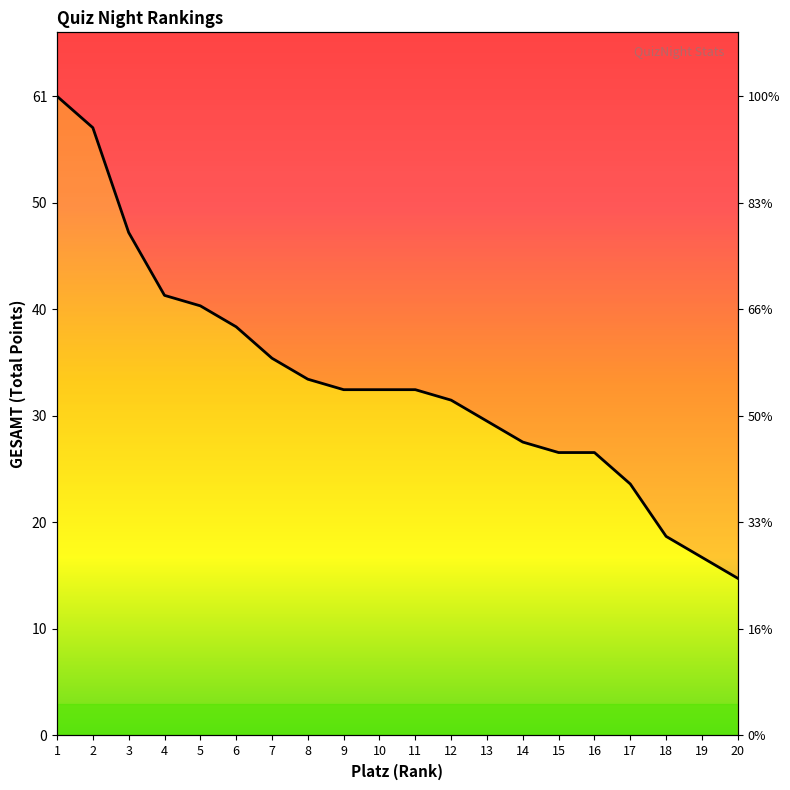

What is the difference between the second highest and second lowest values?

41